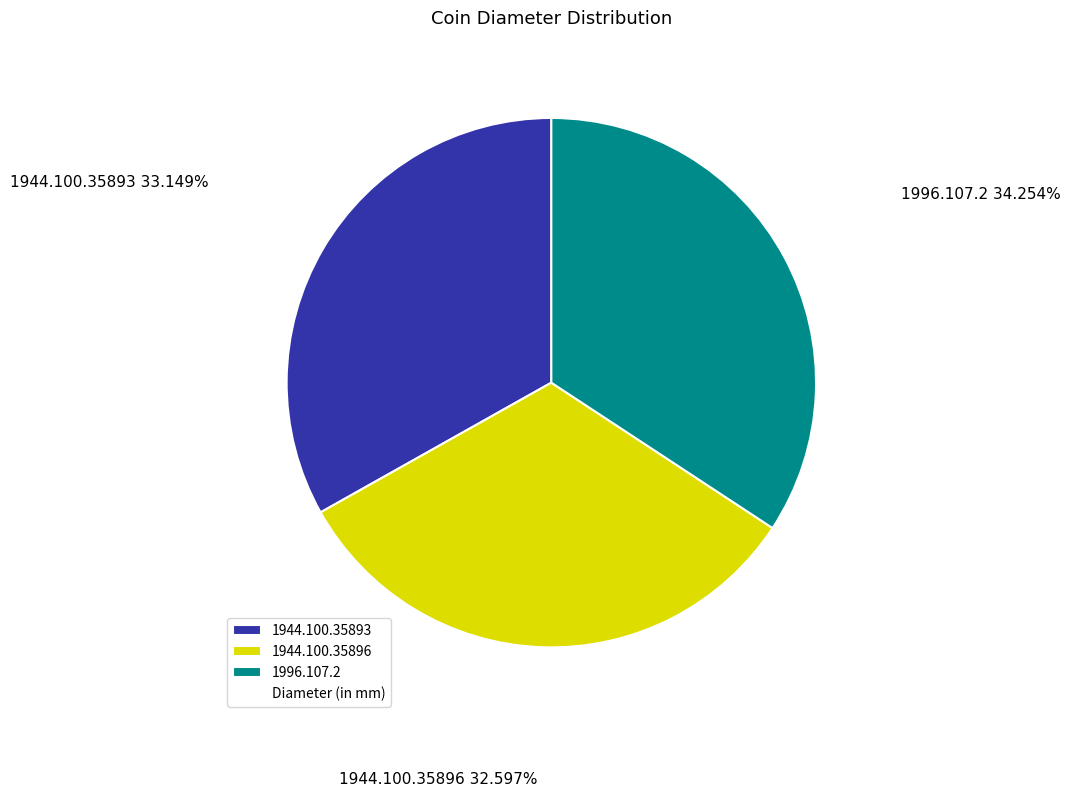

The 1996.107.2 slice represents 34% of the pie. True or false?

True